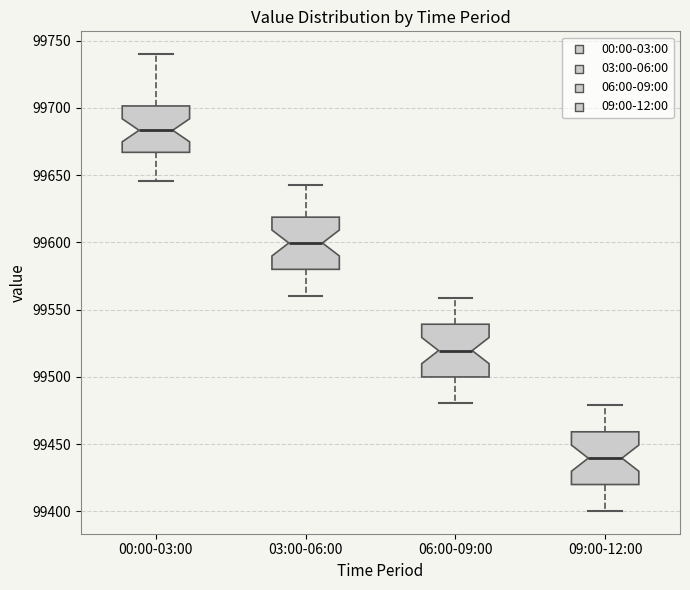

Reading left to right, read every box against the y-axis: the position of its median line, the range the box covers, and the ends of its whiskers. The values are not printed on the chart, so give them approximately, as read against the axis.

00:00-03:00: median 99685, box 99665 to 99700, whiskers 99645 to 99740
03:00-06:00: median 99600, box 99580 to 99620, whiskers 99560 to 99645
06:00-09:00: median 99520, box 99500 to 99540, whiskers 99480 to 99560
09:00-12:00: median 99440, box 99420 to 99460, whiskers 99400 to 99480